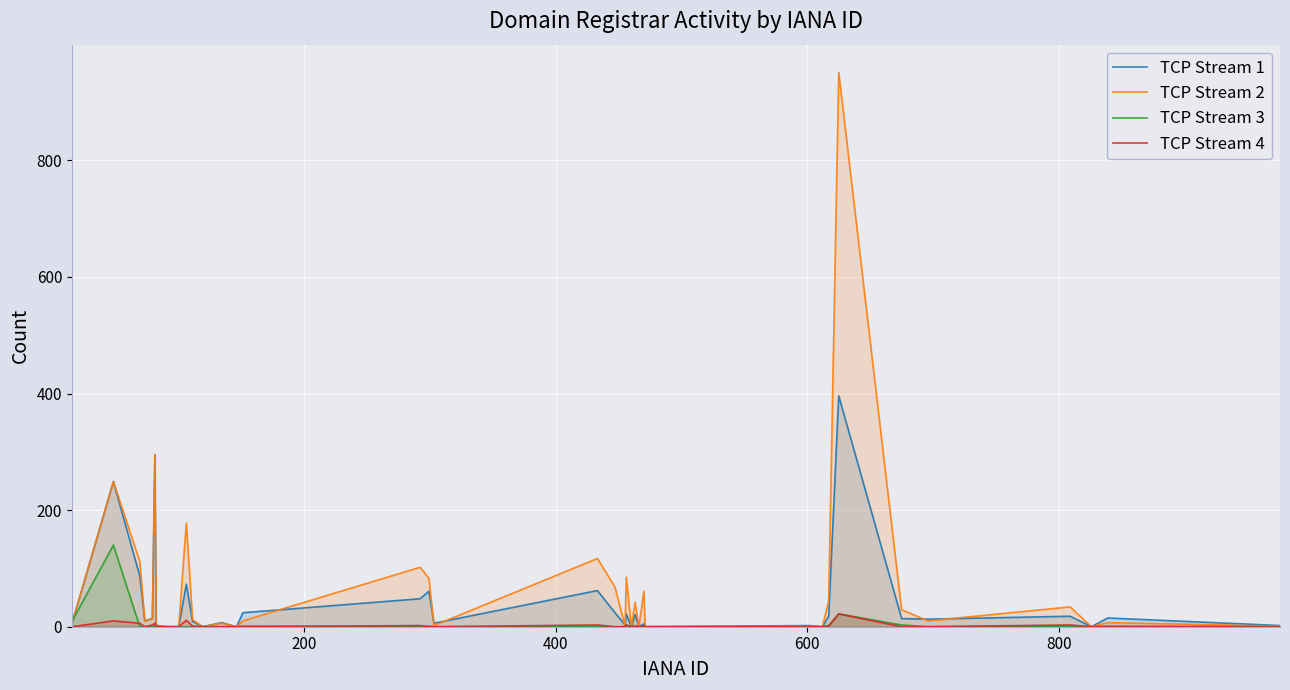

List the series in order of their peak value, lowest first.

TCP Stream 4, TCP Stream 3, TCP Stream 1, TCP Stream 2